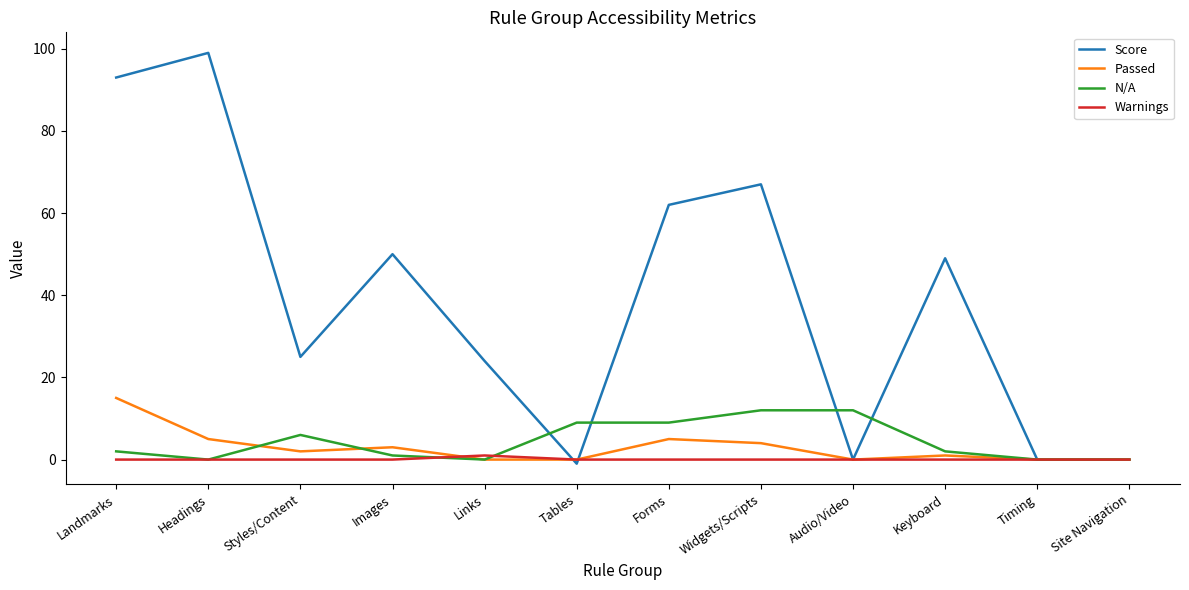

The N/A series shows 5 at Timing. True or false?

False